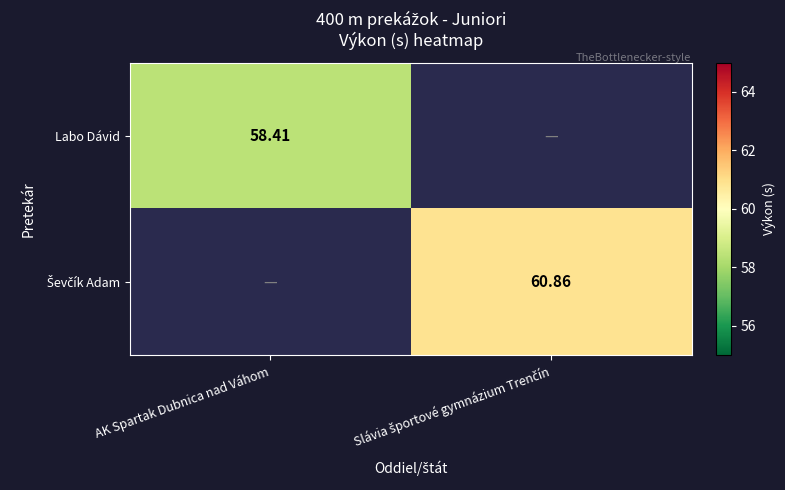

Is the value of Ševčík Adam at AK Spartak Dubnica nad Váhom greater than the value of Labo Dávid at AK Spartak Dubnica nad Váhom?

No